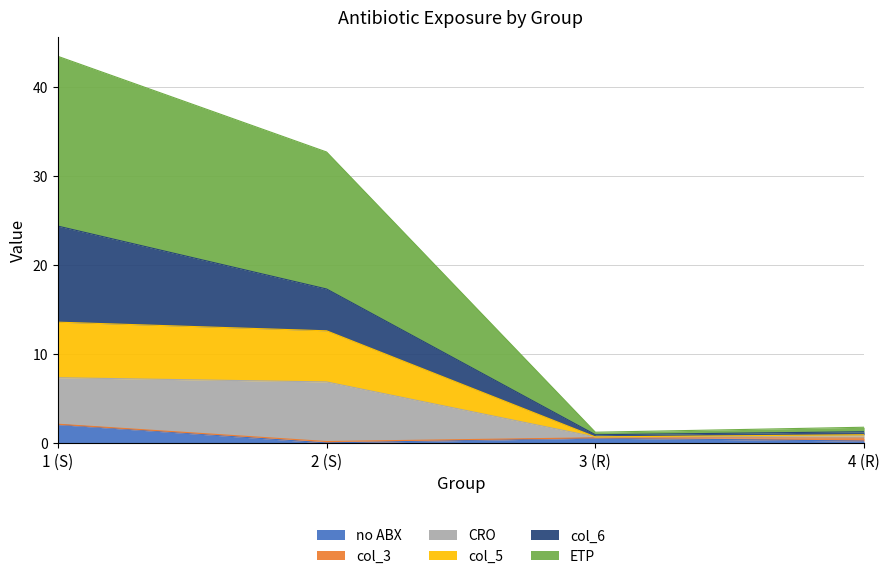

At which category does ETP reach its first local valley?

3 (R)